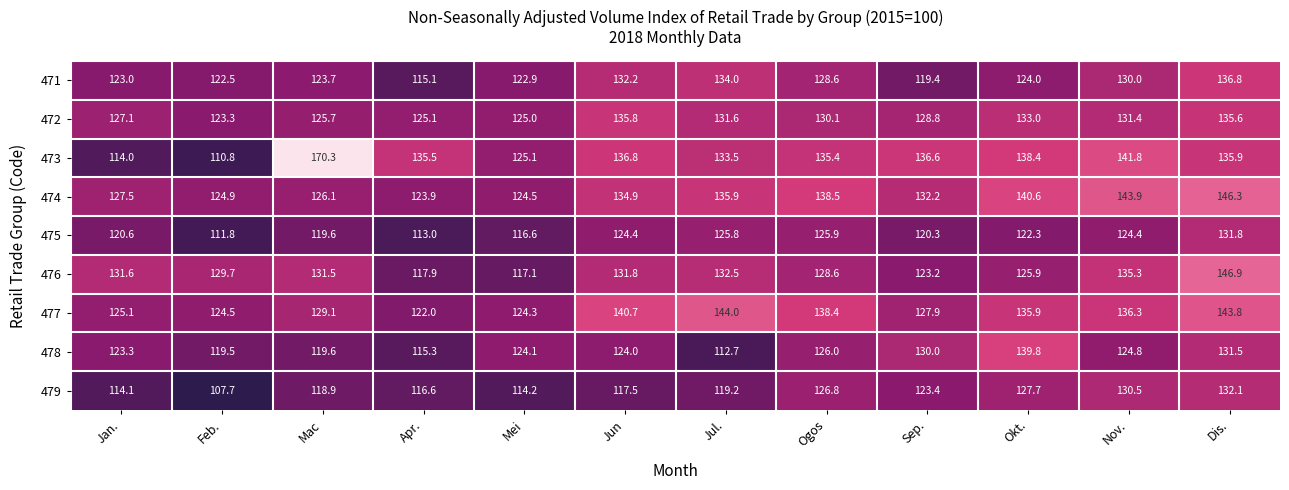

What is the spread (max minus min) of values at Mei?

10.9